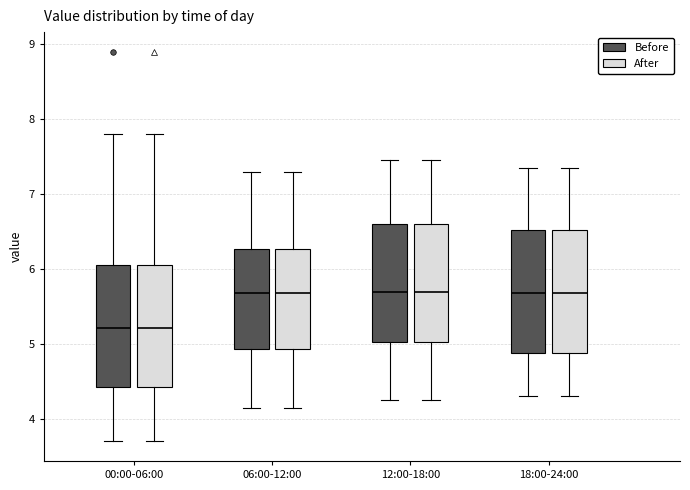

Reading left to right, transcribe this box plot: for each box, give where its median line is, the range the box spans, and where its two whiskers end, as read against the y-axis. The values are not printed on the chart, so give them approximately, as read against the axis.

00:00-06:00 (Before): median 5.2, box 4.4 to 6.1, whiskers 3.7 to 7.8
00:00-06:00 (After): median 5.2, box 4.4 to 6.1, whiskers 3.7 to 7.8
06:00-12:00 (Before): median 5.7, box 4.9 to 6.3, whiskers 4.2 to 7.3
06:00-12:00 (After): median 5.7, box 4.9 to 6.3, whiskers 4.2 to 7.3
12:00-18:00 (Before): median 5.7, box 5.0 to 6.6, whiskers 4.3 to 7.5
12:00-18:00 (After): median 5.7, box 5.0 to 6.6, whiskers 4.3 to 7.5
18:00-24:00 (Before): median 5.7, box 4.9 to 6.5, whiskers 4.3 to 7.4
18:00-24:00 (After): median 5.7, box 4.9 to 6.5, whiskers 4.3 to 7.4